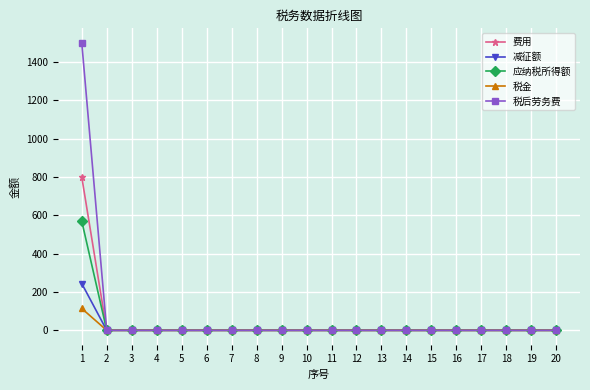

The value of 减征额 at 16 is 0.0. True or false?

True